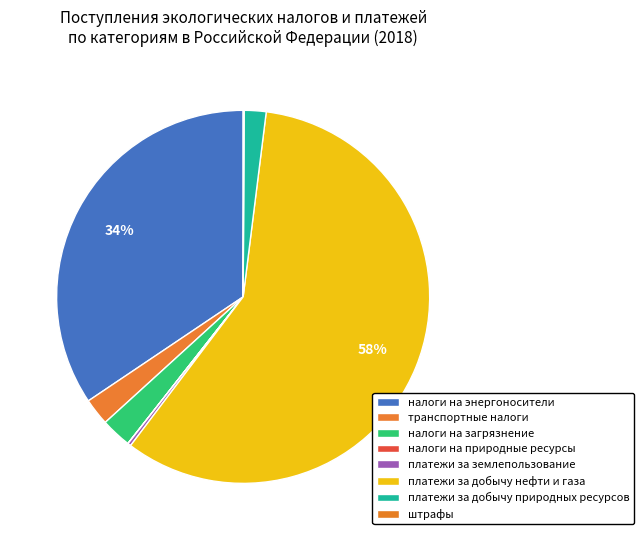

Is there a majority slice in this chart?

Yes